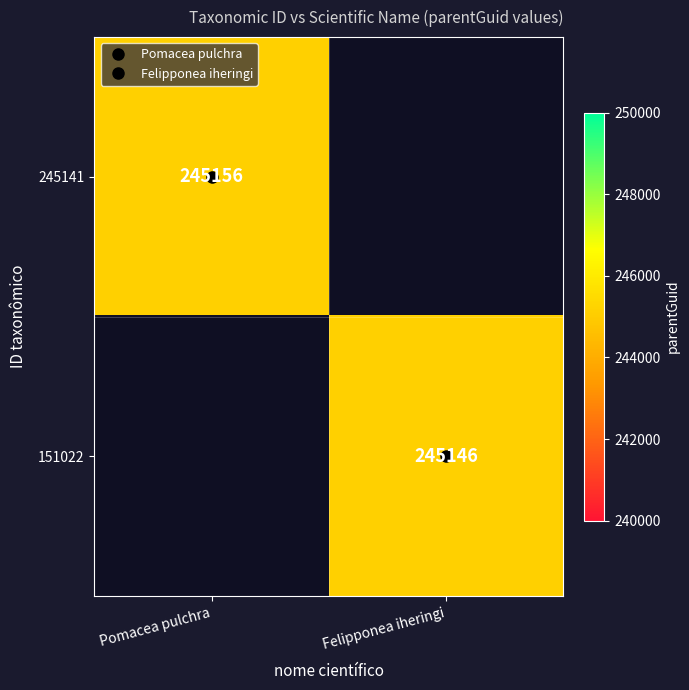

At which label does 151022 reach its minimum?

Pomacea pulchra